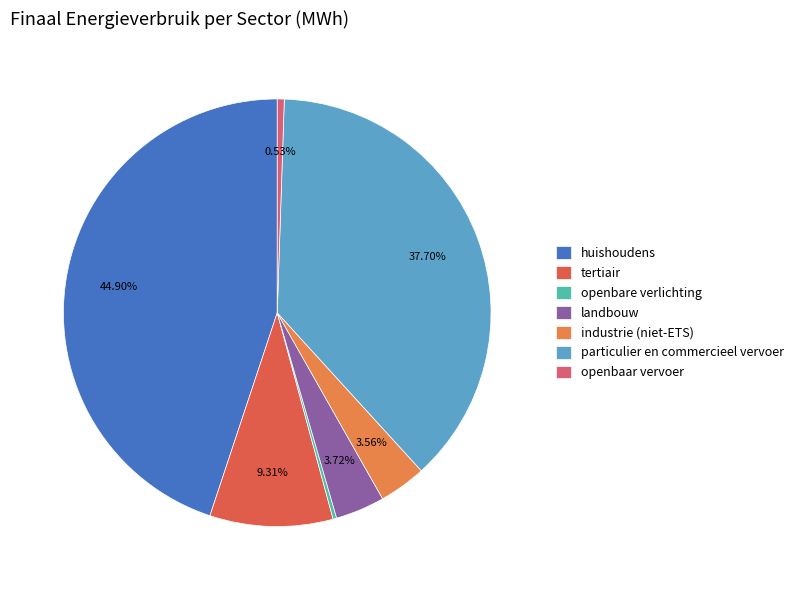

What percentage do industrie (niet-ETS) and huishoudens together represent?

48.5%